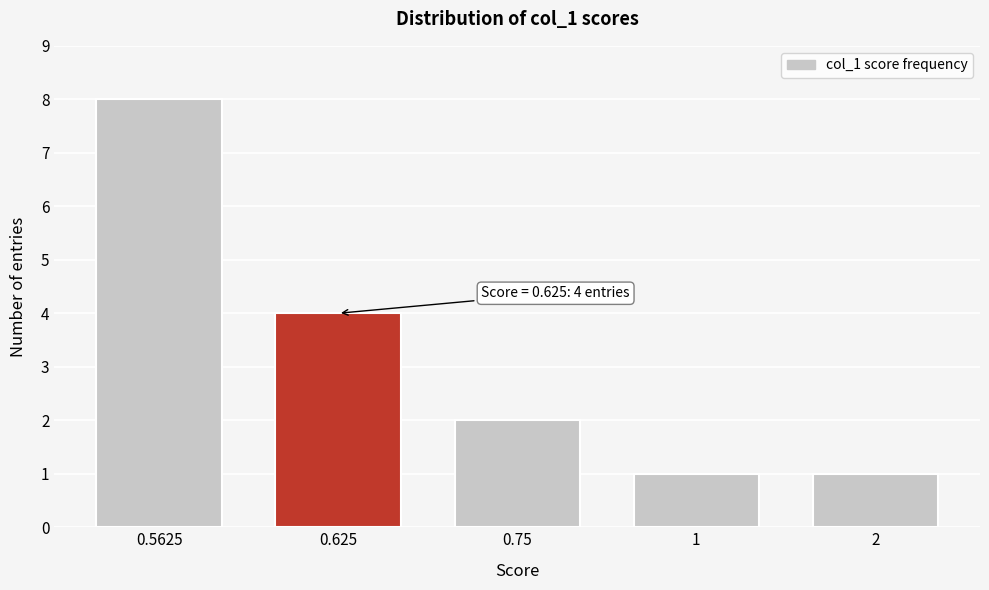

Reading left to right, what are all the values shown in this chart?

0.5625=8	0.625=4	0.75=2	1=1	2=1